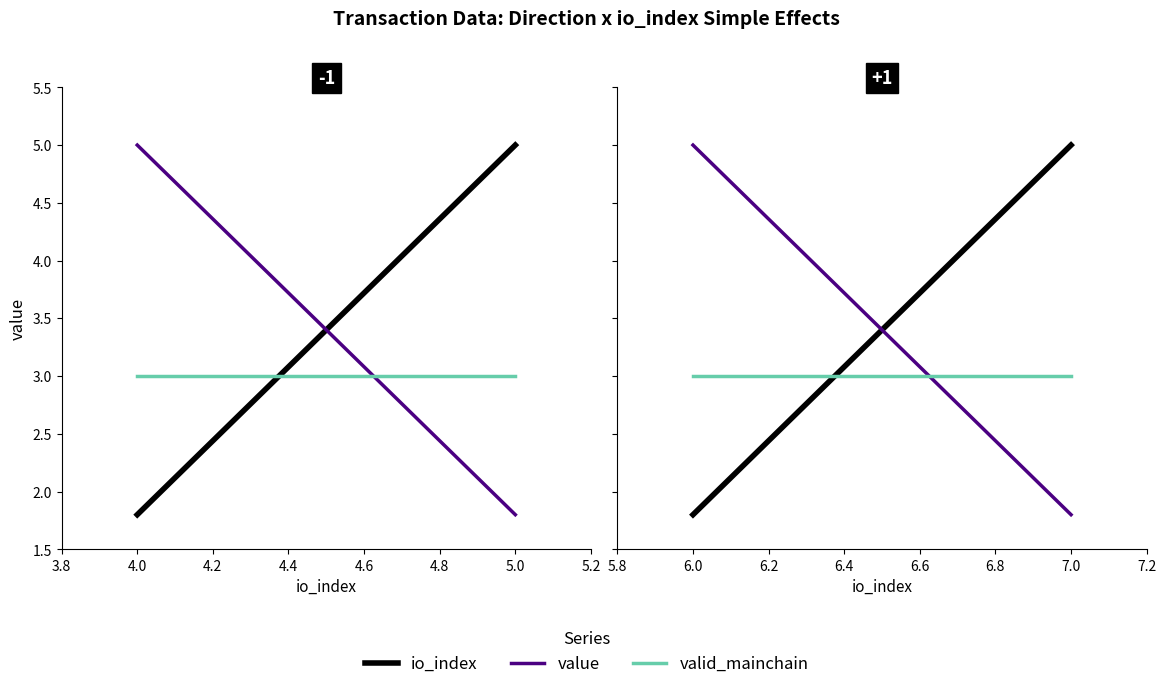

Count the number of categories in the chart.

2